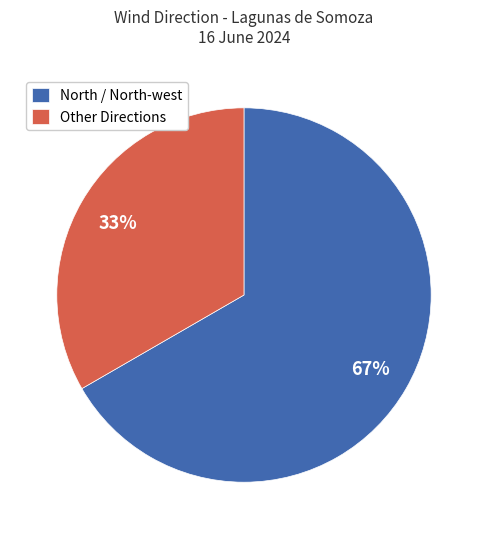

Is there any slice that represents more than half of the pie?

Yes